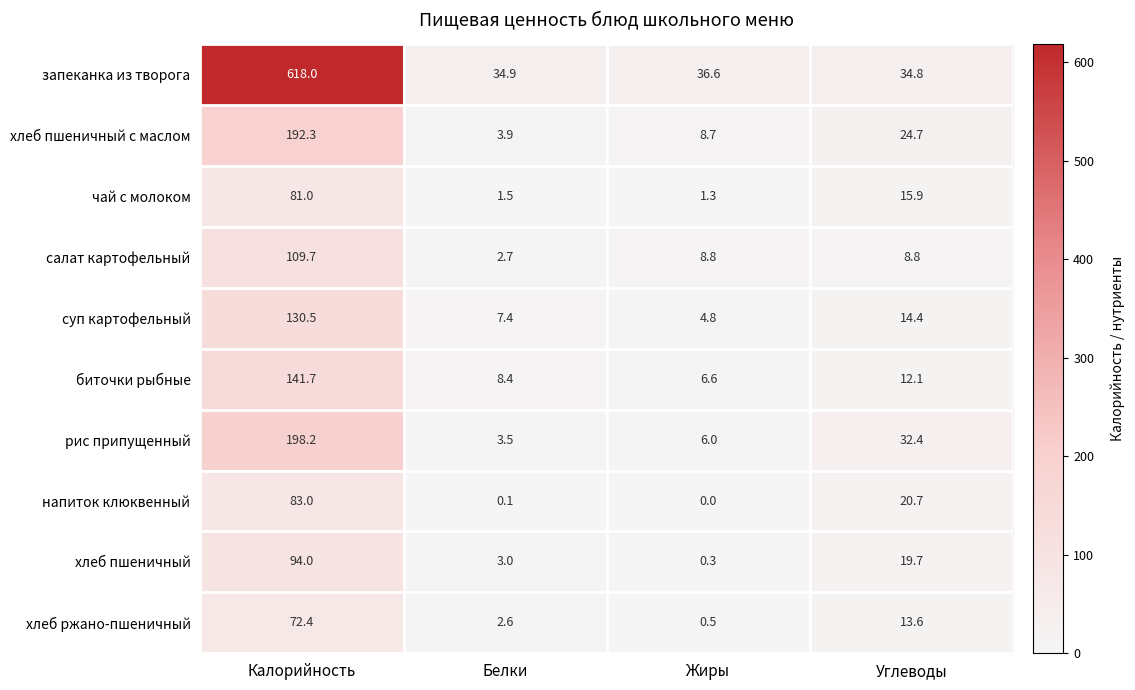

How many categories are shown in the chart?

4